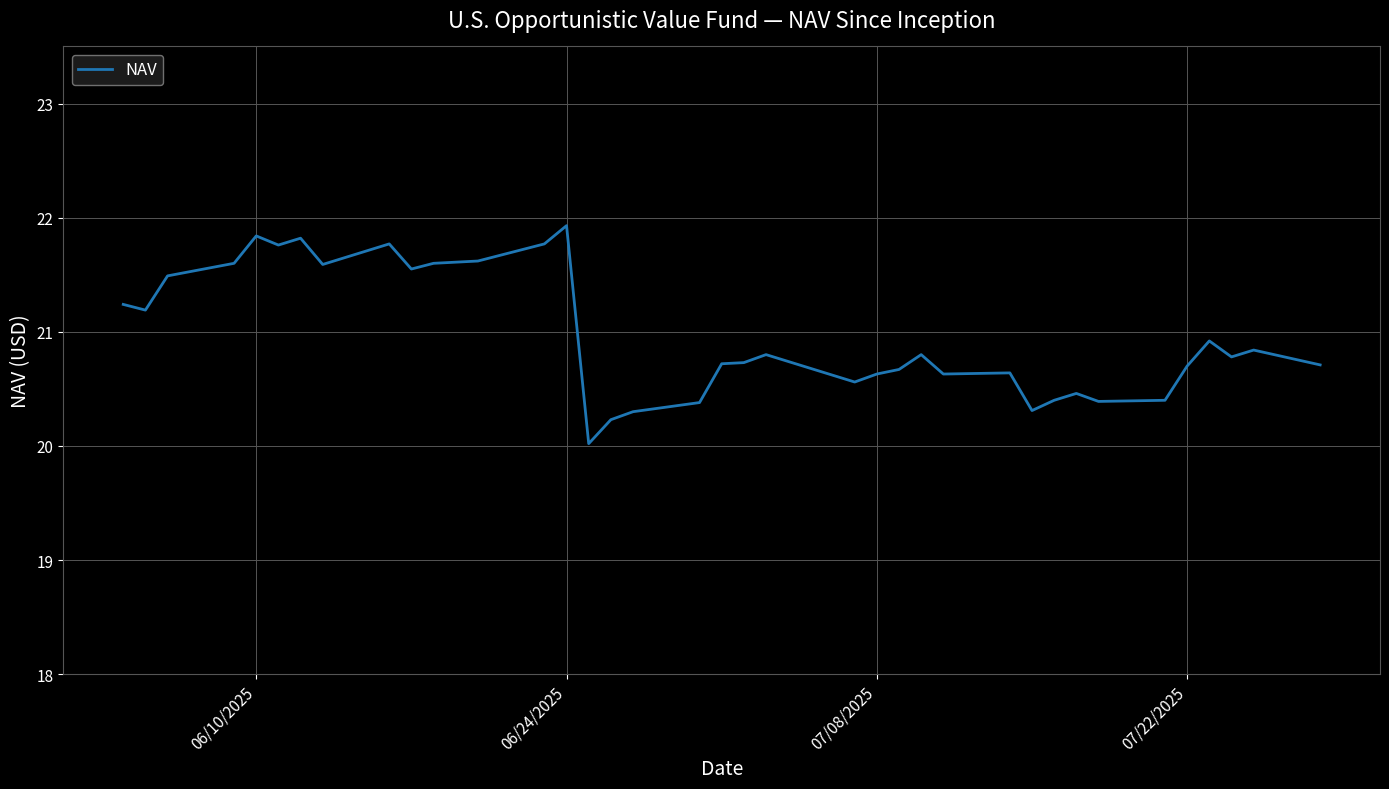

What is the smallest value displayed?

20.0